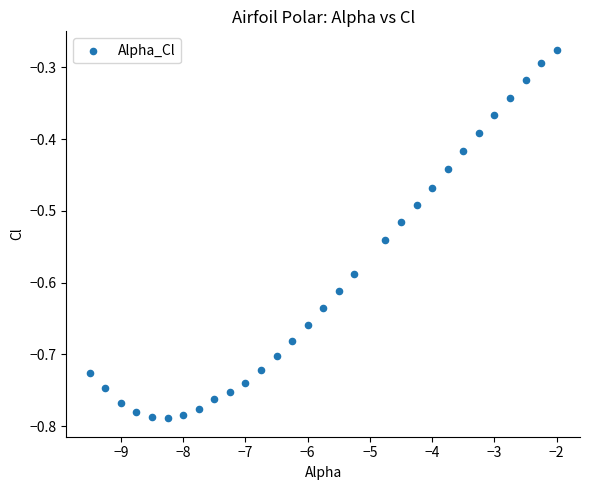

What is the range of Y values (max minus min)?

0.5